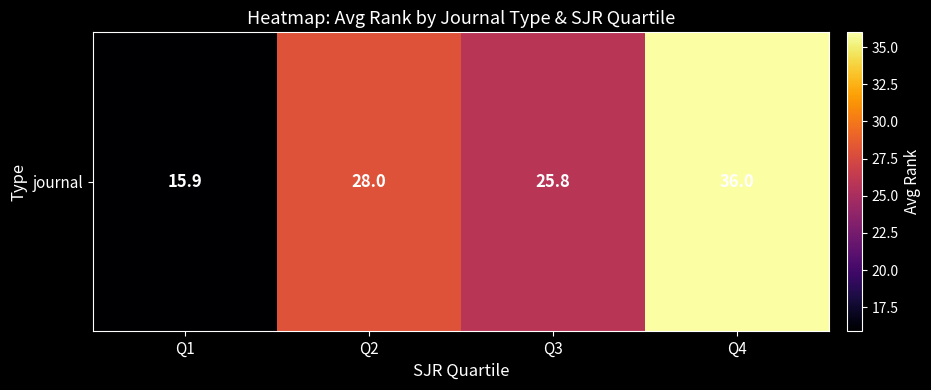

What is the change in value from Q1 to Q2?

+12.1